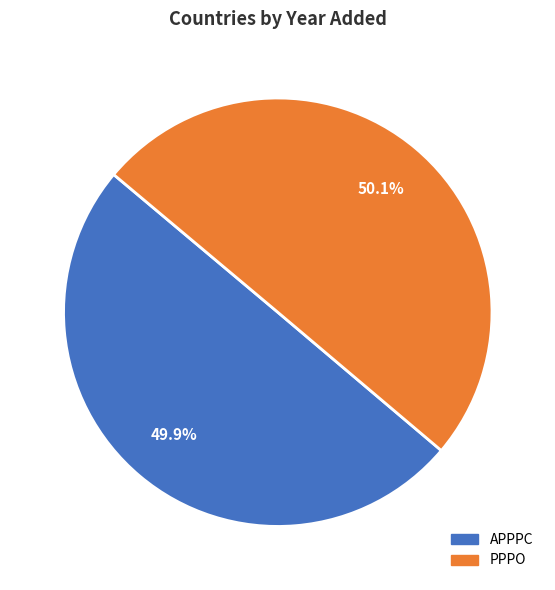

How many segments does this pie chart have?

2